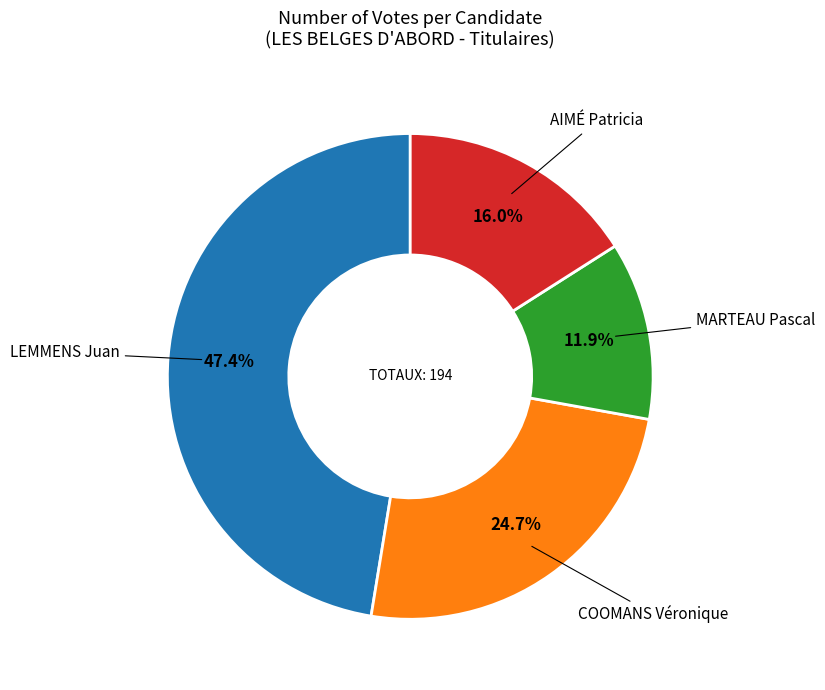

Is there any slice that represents more than half of the pie?

No